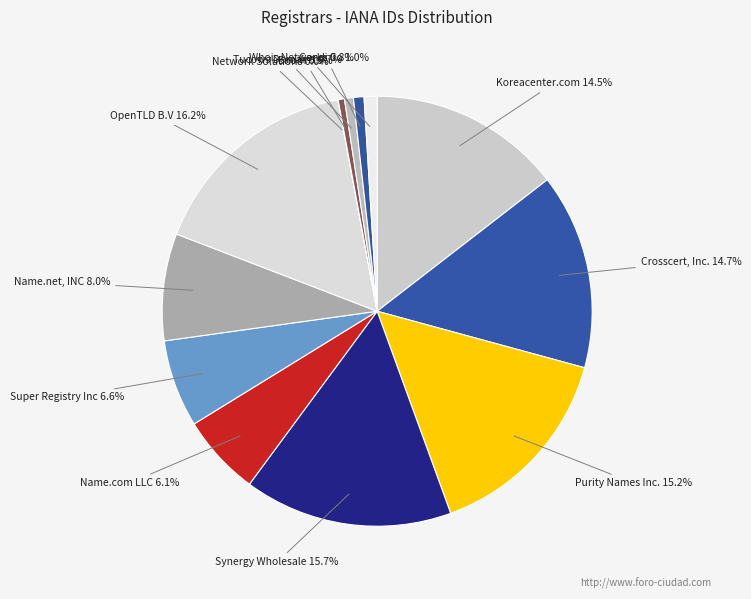

To the nearest percent, what is the combined percentage of Gandi and Name.com LLC?

7%